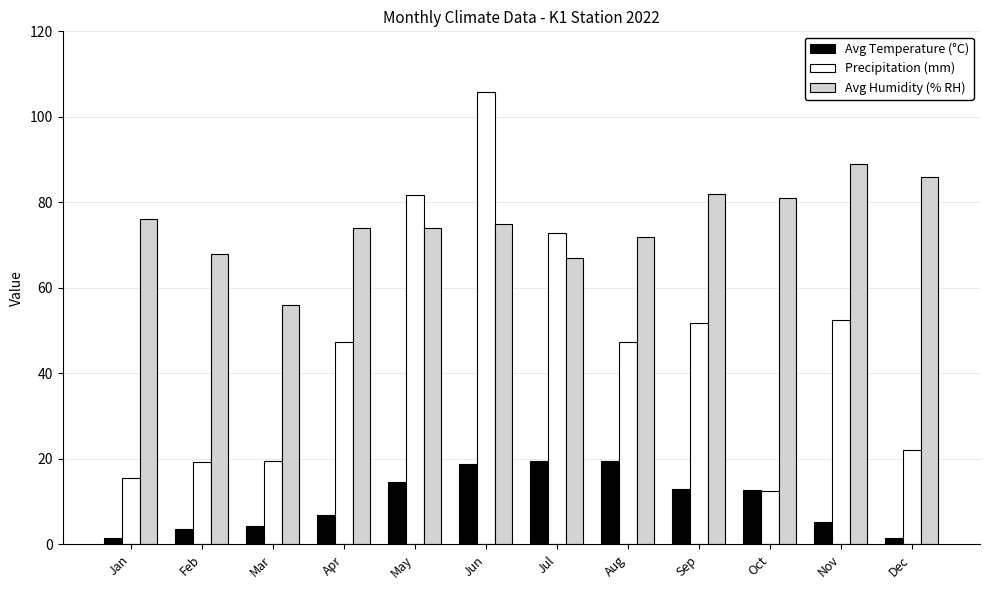

At which category is the sum across all series the highest?

Jun